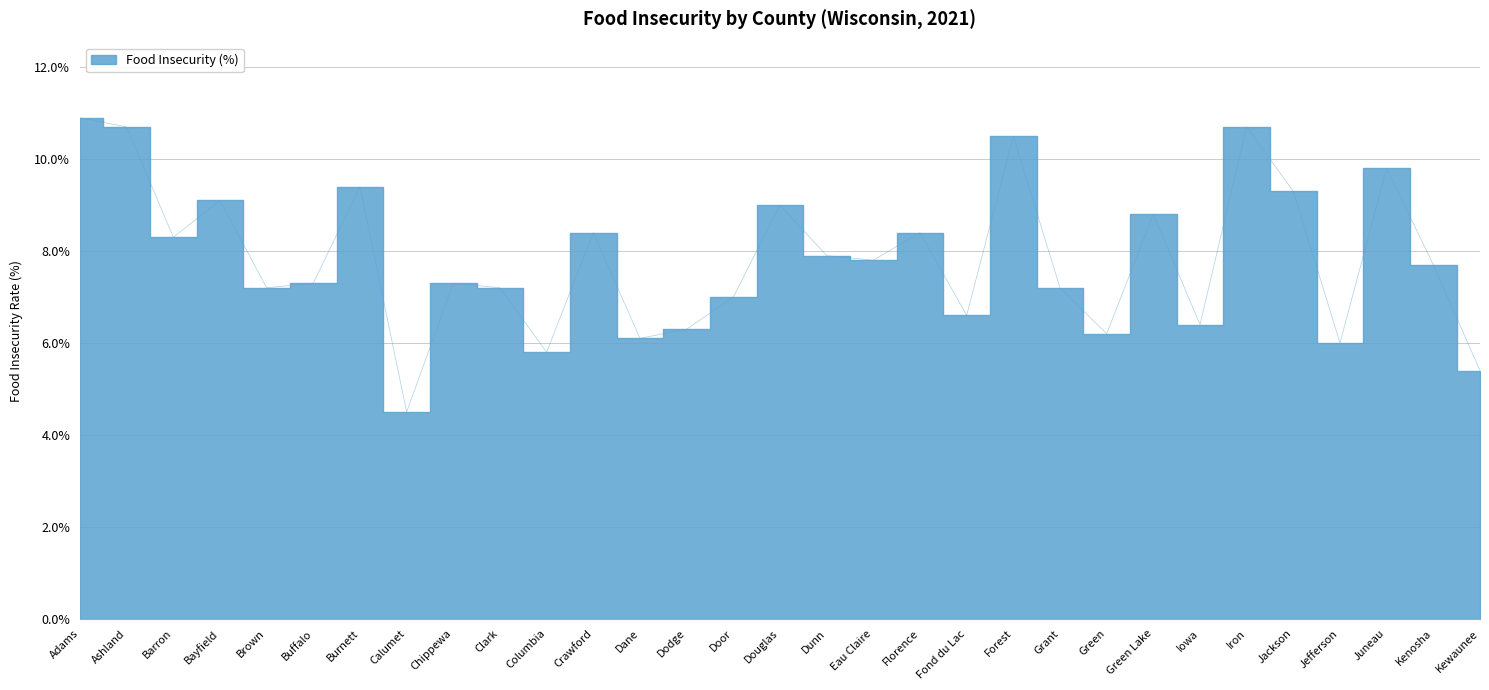

What position from the left is Juneau?

29